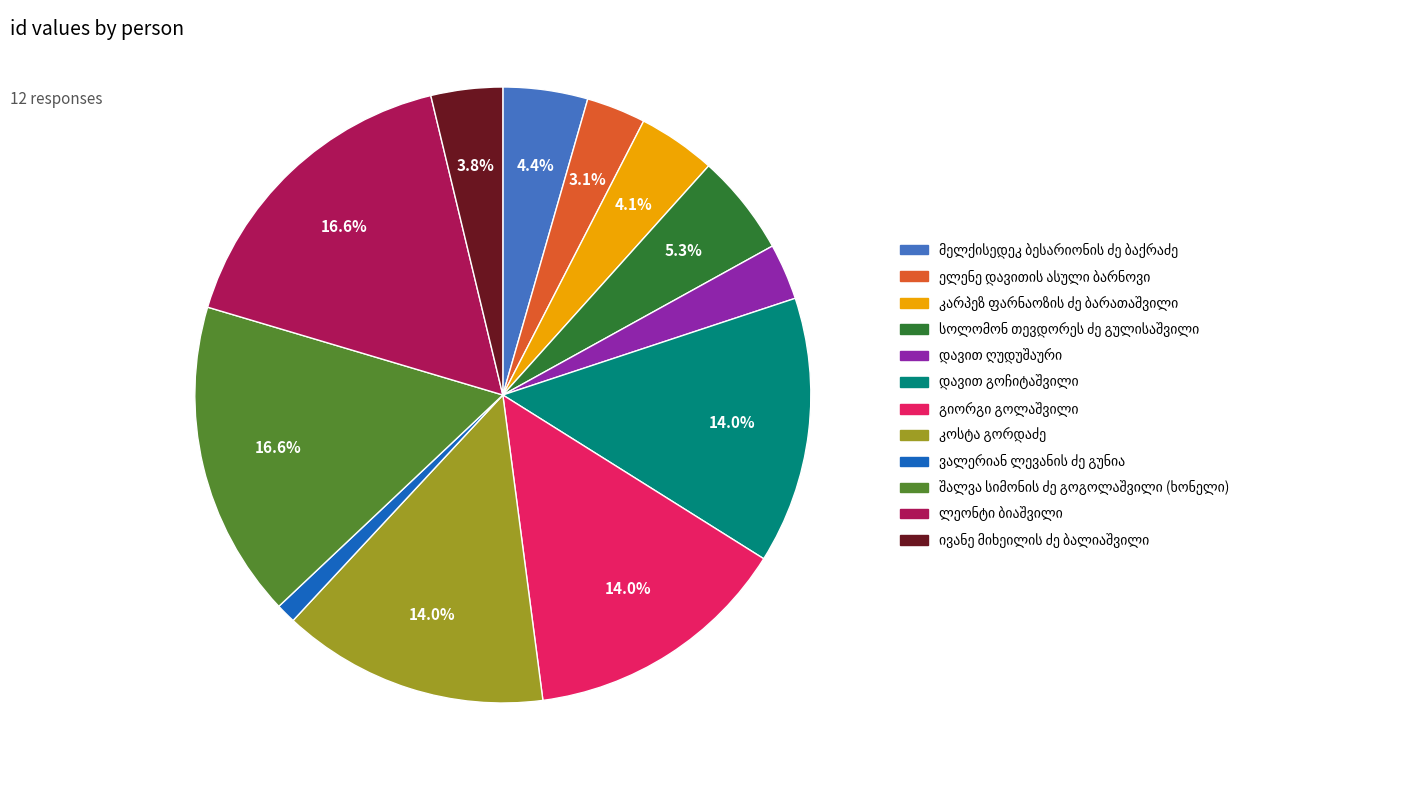

Is there a majority slice in this chart?

No